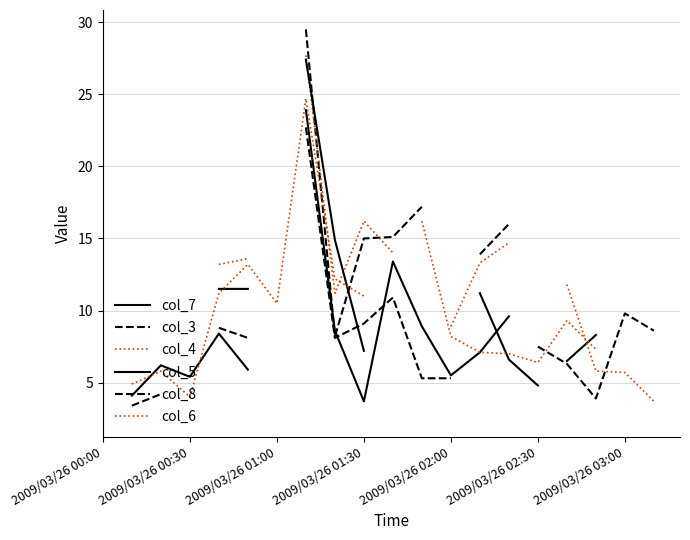

List the series in order of their overall mean, lowest first.

col_7, col_3, col_4, col_5, col_8, col_6